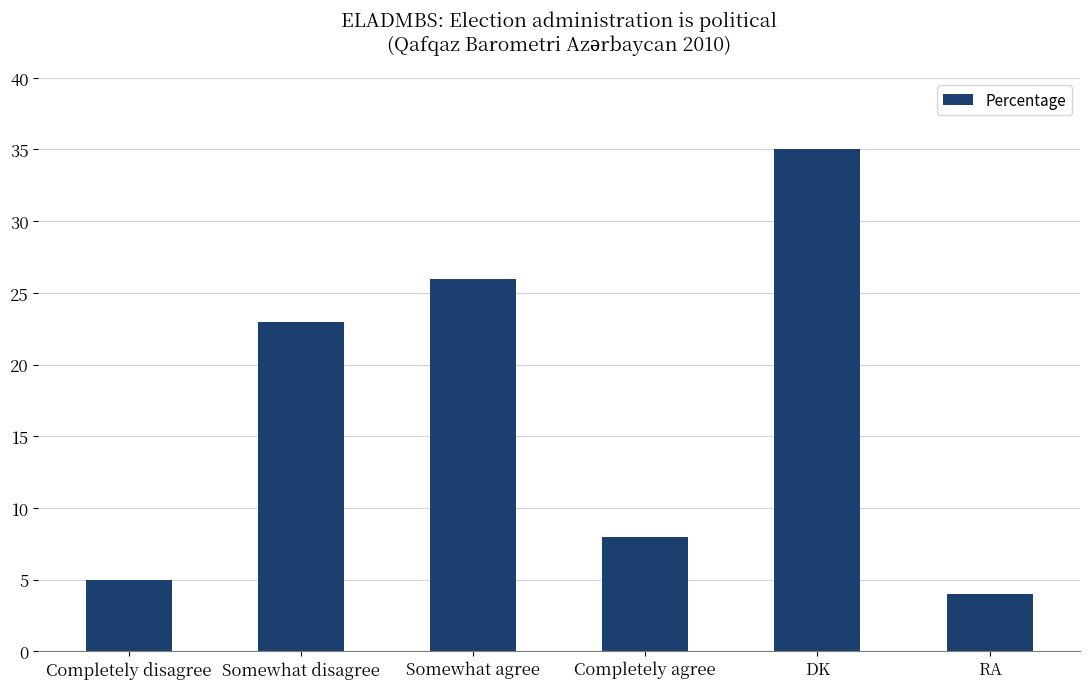

How many series are shown in this chart?

1